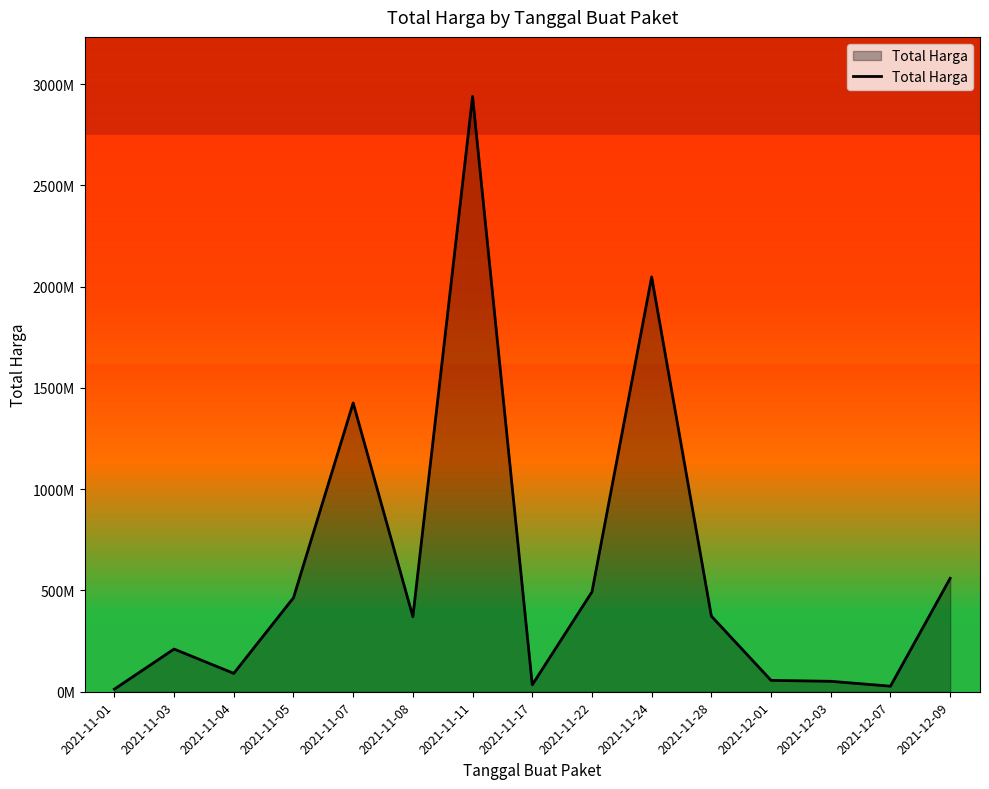

Does the chart have visible grid lines?

No